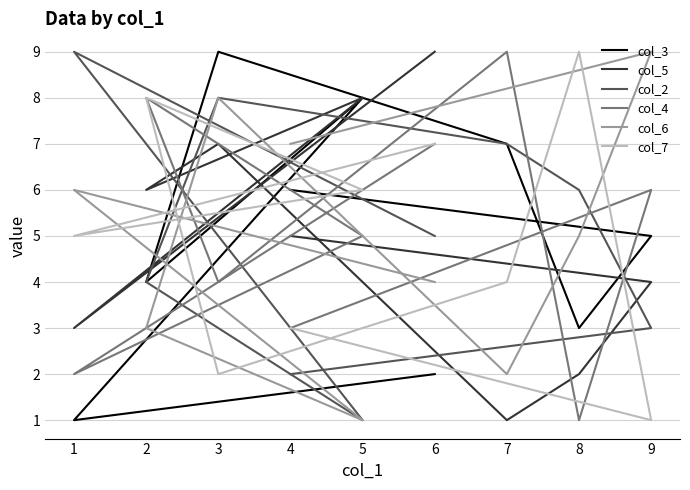

What is the highest value of the col_2 series?

9